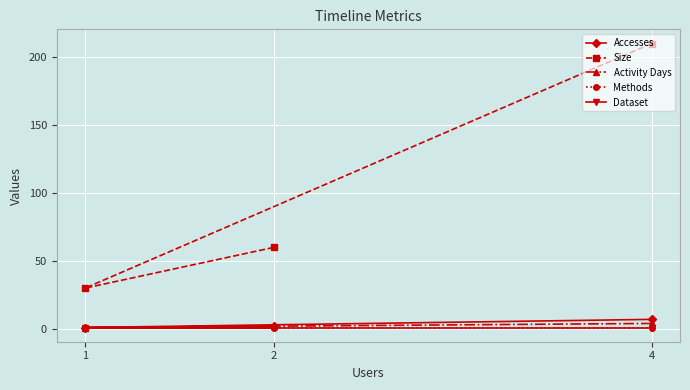

The Size series shows 210 at 4. True or false?

True